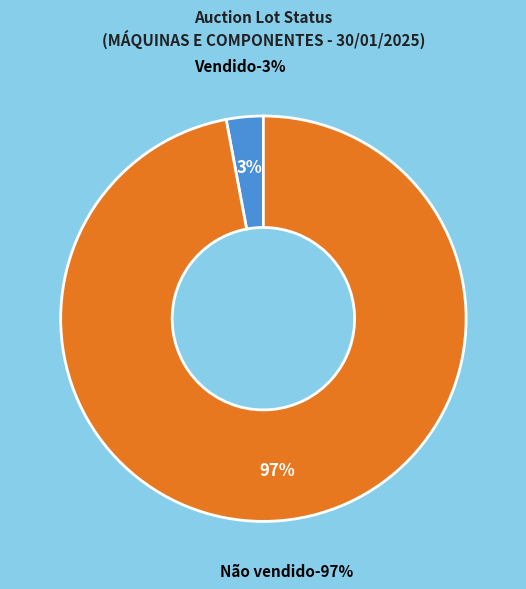

To the nearest percent, what is the combined percentage of Não vendido and Vendido?

100%